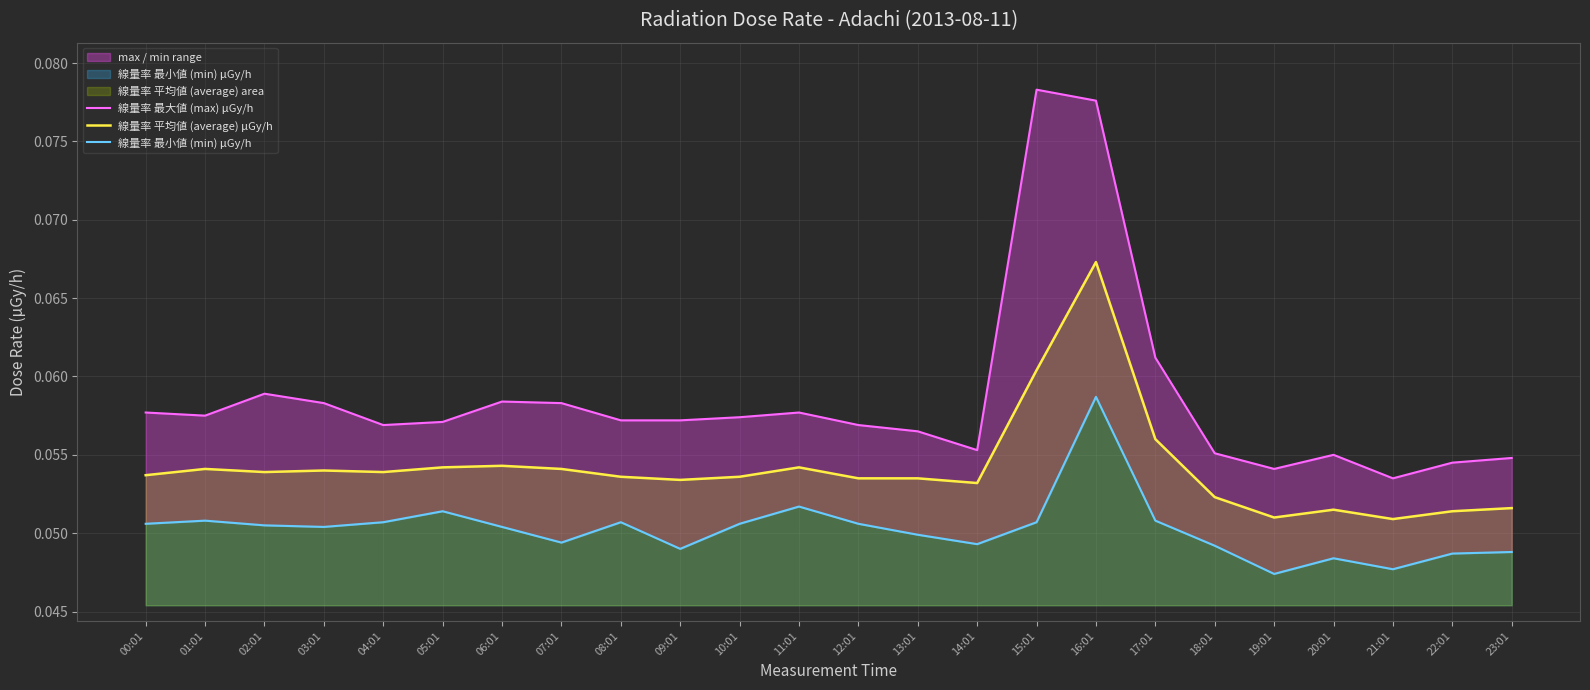

Count the number of categories in the chart.

24